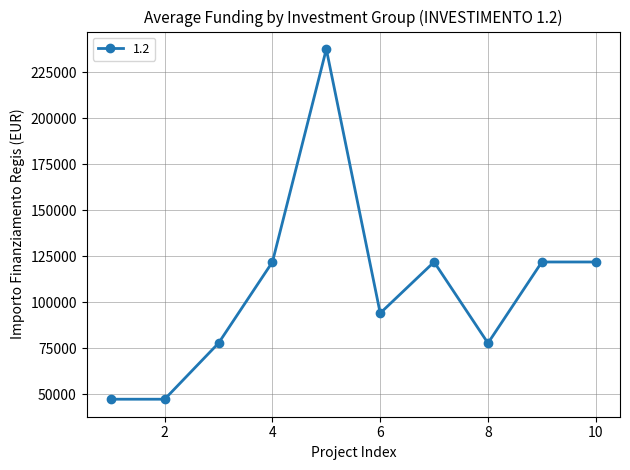

What is the difference between the maximum and second lowest values?

190254